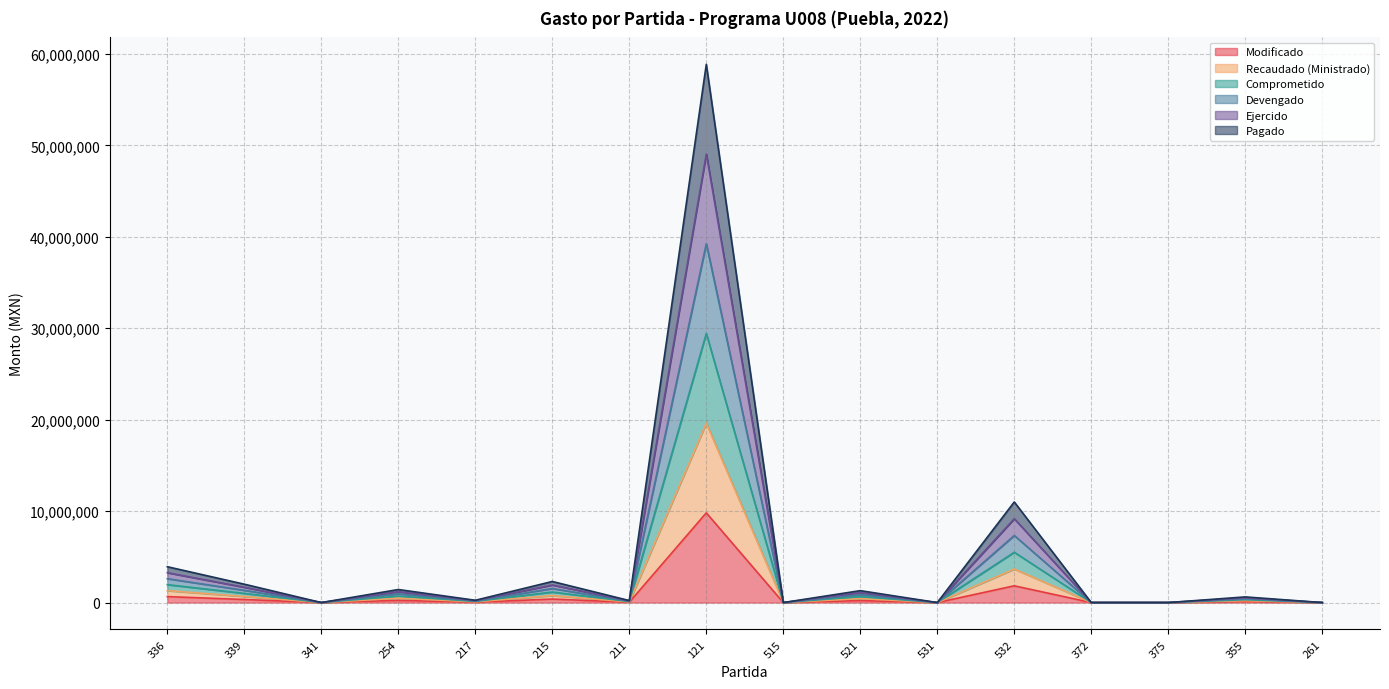

In Modificado, how many points are lower than both neighbors (excluding endpoints)?

5